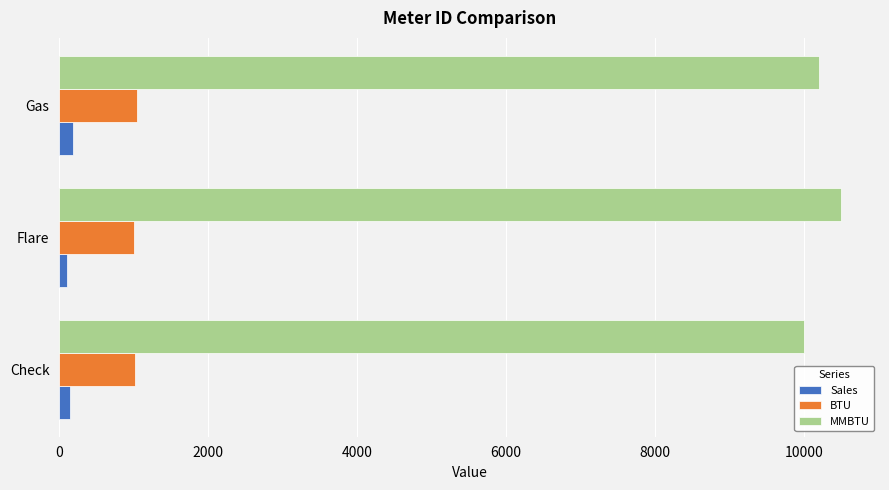

The value of MMBTU at Gas is 16703. True or false?

False